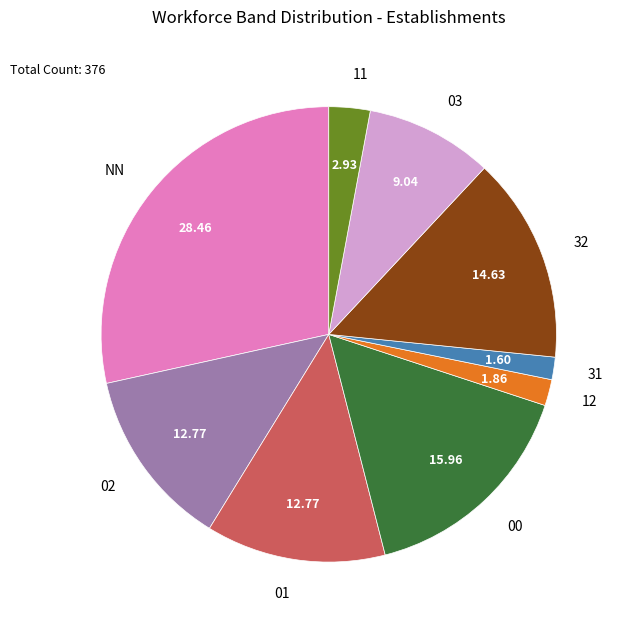

Is the sum of 11 and 03 greater than half?

No